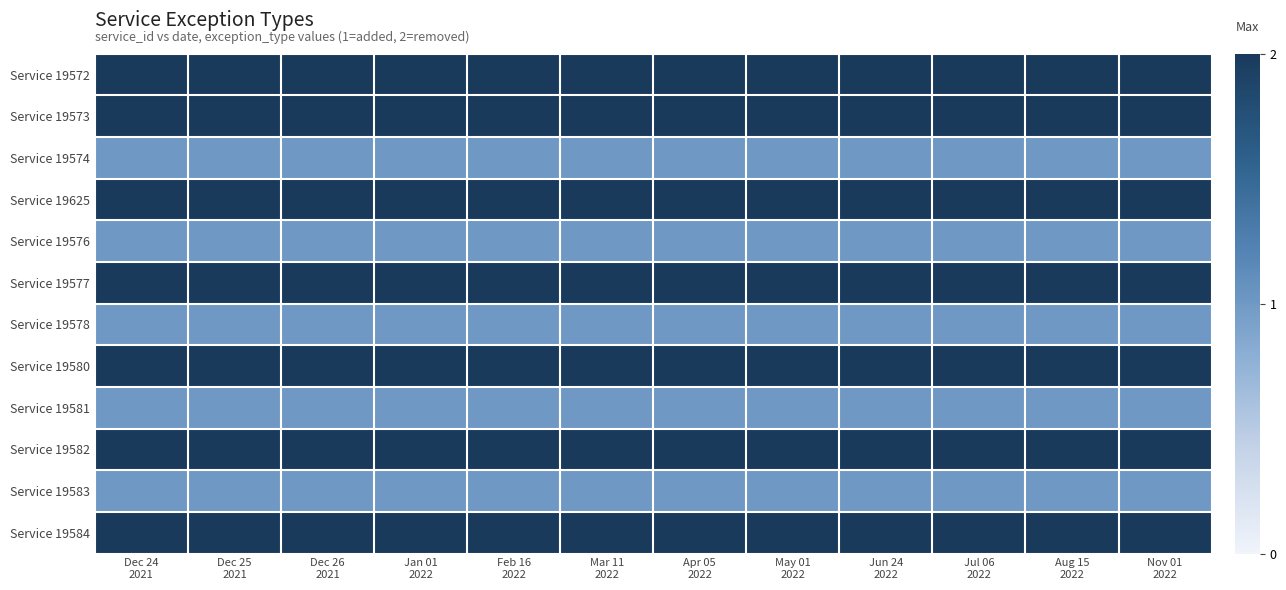

Reading left to right, transcribe all the data shown in this chart.

Service 19572: Dec 24
2021=2	Dec 25
2021=2	Dec 26
2021=2	Jan 01
2022=2	Feb 16
2022=2	Mar 11
2022=2	Apr 05
2022=2	May 01
2022=2	Jun 24
2022=2	Jul 06
2022=2	Aug 15
2022=2	Nov 01
2022=2
Service 19573: Dec 24
2021=2	Dec 25
2021=2	Dec 26
2021=2	Jan 01
2022=2	Feb 16
2022=2	Mar 11
2022=2	Apr 05
2022=2	May 01
2022=2	Jun 24
2022=2	Jul 06
2022=2	Aug 15
2022=2	Nov 01
2022=2
Service 19574: Dec 24
2021=1	Dec 25
2021=1	Dec 26
2021=1	Jan 01
2022=1	Feb 16
2022=1	Mar 11
2022=1	Apr 05
2022=1	May 01
2022=1	Jun 24
2022=1	Jul 06
2022=1	Aug 15
2022=1	Nov 01
2022=1
Service 19625: Dec 24
2021=2	Dec 25
2021=2	Dec 26
2021=2	Jan 01
2022=2	Feb 16
2022=2	Mar 11
2022=2	Apr 05
2022=2	May 01
2022=2	Jun 24
2022=2	Jul 06
2022=2	Aug 15
2022=2	Nov 01
2022=2
Service 19576: Dec 24
2021=1	Dec 25
2021=1	Dec 26
2021=1	Jan 01
2022=1	Feb 16
2022=1	Mar 11
2022=1	Apr 05
2022=1	May 01
2022=1	Jun 24
2022=1	Jul 06
2022=1	Aug 15
2022=1	Nov 01
2022=1
Service 19577: Dec 24
2021=2	Dec 25
2021=2	Dec 26
2021=2	Jan 01
2022=2	Feb 16
2022=2	Mar 11
2022=2	Apr 05
2022=2	May 01
2022=2	Jun 24
2022=2	Jul 06
2022=2	Aug 15
2022=2	Nov 01
2022=2
Service 19578: Dec 24
2021=1	Dec 25
2021=1	Dec 26
2021=1	Jan 01
2022=1	Feb 16
2022=1	Mar 11
2022=1	Apr 05
2022=1	May 01
2022=1	Jun 24
2022=1	Jul 06
2022=1	Aug 15
2022=1	Nov 01
2022=1
Service 19580: Dec 24
2021=2	Dec 25
2021=2	Dec 26
2021=2	Jan 01
2022=2	Feb 16
2022=2	Mar 11
2022=2	Apr 05
2022=2	May 01
2022=2	Jun 24
2022=2	Jul 06
2022=2	Aug 15
2022=2	Nov 01
2022=2
Service 19581: Dec 24
2021=1	Dec 25
2021=1	Dec 26
2021=1	Jan 01
2022=1	Feb 16
2022=1	Mar 11
2022=1	Apr 05
2022=1	May 01
2022=1	Jun 24
2022=1	Jul 06
2022=1	Aug 15
2022=1	Nov 01
2022=1
Service 19582: Dec 24
2021=2	Dec 25
2021=2	Dec 26
2021=2	Jan 01
2022=2	Feb 16
2022=2	Mar 11
2022=2	Apr 05
2022=2	May 01
2022=2	Jun 24
2022=2	Jul 06
2022=2	Aug 15
2022=2	Nov 01
2022=2
Service 19583: Dec 24
2021=1	Dec 25
2021=1	Dec 26
2021=1	Jan 01
2022=1	Feb 16
2022=1	Mar 11
2022=1	Apr 05
2022=1	May 01
2022=1	Jun 24
2022=1	Jul 06
2022=1	Aug 15
2022=1	Nov 01
2022=1
Service 19584: Dec 24
2021=2	Dec 25
2021=2	Dec 26
2021=2	Jan 01
2022=2	Feb 16
2022=2	Mar 11
2022=2	Apr 05
2022=2	May 01
2022=2	Jun 24
2022=2	Jul 06
2022=2	Aug 15
2022=2	Nov 01
2022=2